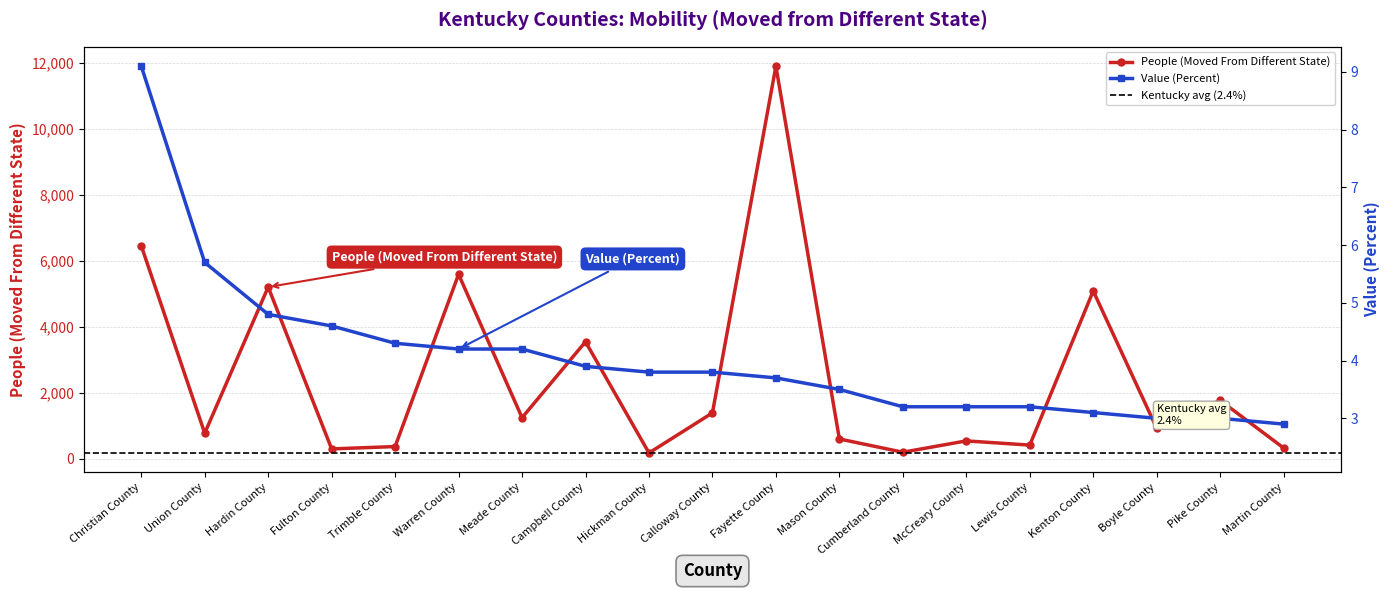

At how many categories does at least one series exceed 1962?

6